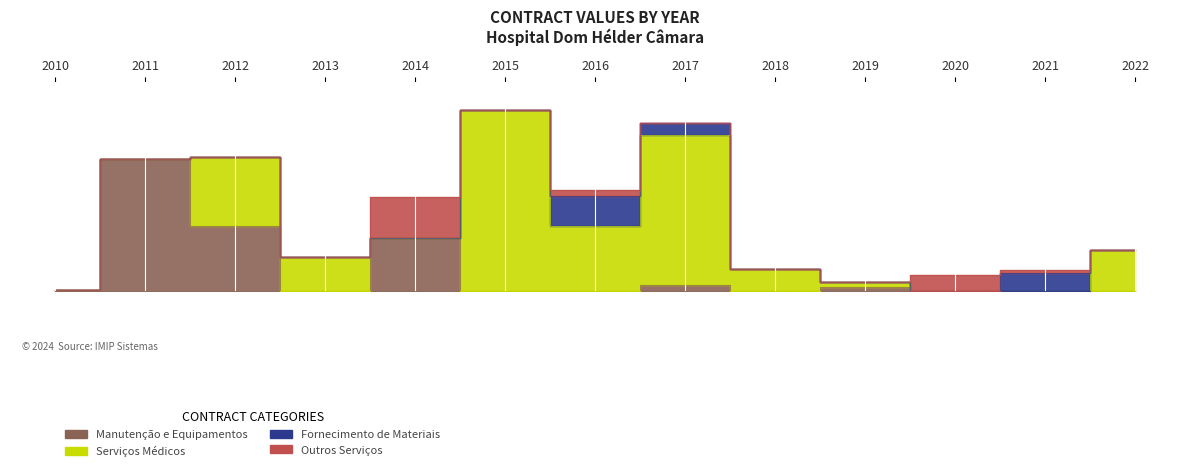

True or false: Manutenção e Equipamentos and Fornecimento de Materiais intersect in this chart.

True